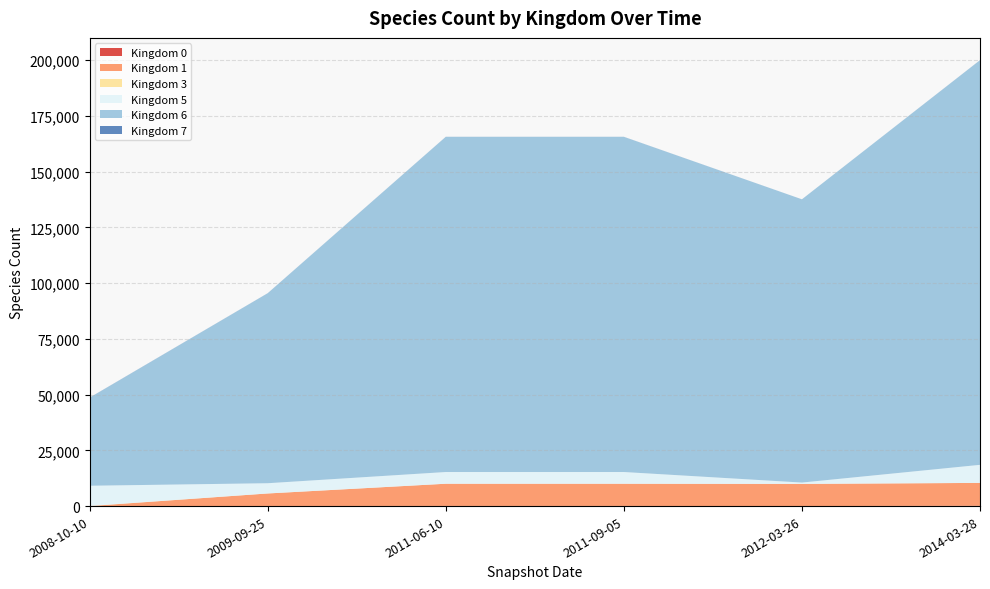

Reading left to right, what are all the values shown in this chart?

Kingdom 0: 2008-10-10=4	2009-09-25=51	2011-06-10=61	2011-09-05=61	2012-03-26=14	2014-03-28=130
Kingdom 1: 2008-10-10=1	2009-09-25=5612	2011-06-10=9966	2011-09-05=9966	2012-03-26=9940	2014-03-28=10268
Kingdom 3: 2008-10-10=62	2009-09-25=1	2011-06-10=1	2011-09-05=1	2012-03-26=1	2014-03-28=1
Kingdom 5: 2008-10-10=9055	2009-09-25=4589	2011-06-10=5251	2011-09-05=5251	2012-03-26=597	2014-03-28=8100
Kingdom 6: 2008-10-10=39447	2009-09-25=85182	2011-06-10=150290	2011-09-05=150291	2012-03-26=127006	2014-03-28=181420
Kingdom 7: 2008-10-10=54	2009-09-25=29	2011-06-10=27	2011-09-05=27	2012-03-26=7	2014-03-28=32